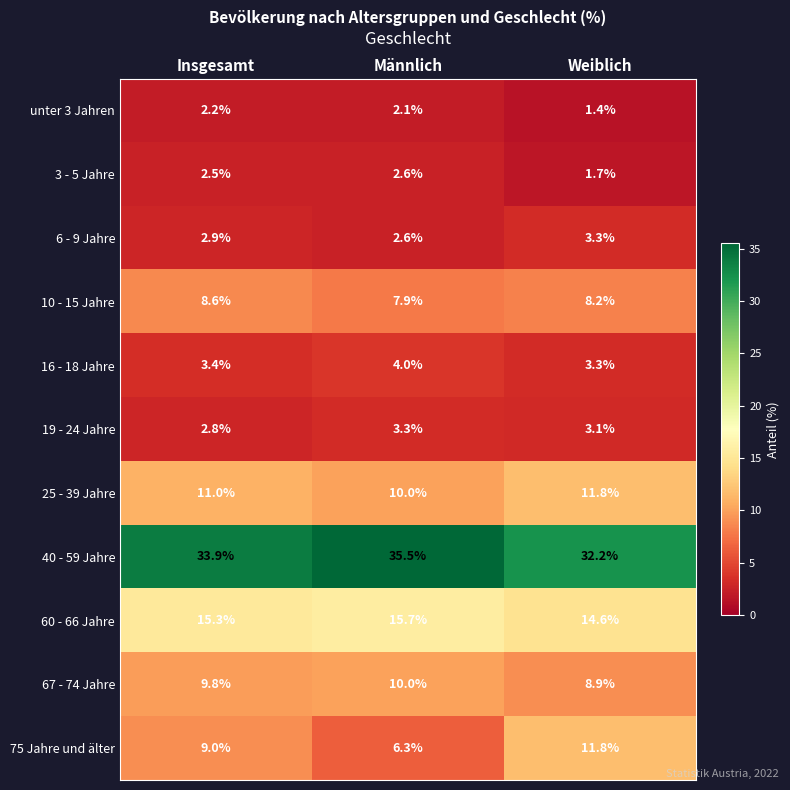

Between Insgesamt and Weiblich, which series saw the biggest shift?

75 Jahre und älter